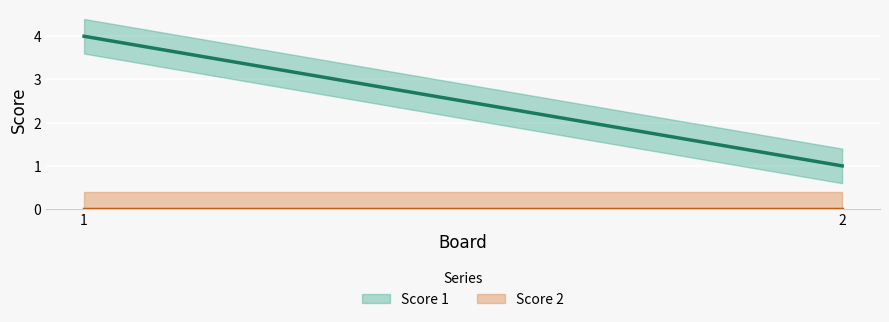

Count the number of categories in the chart.

2